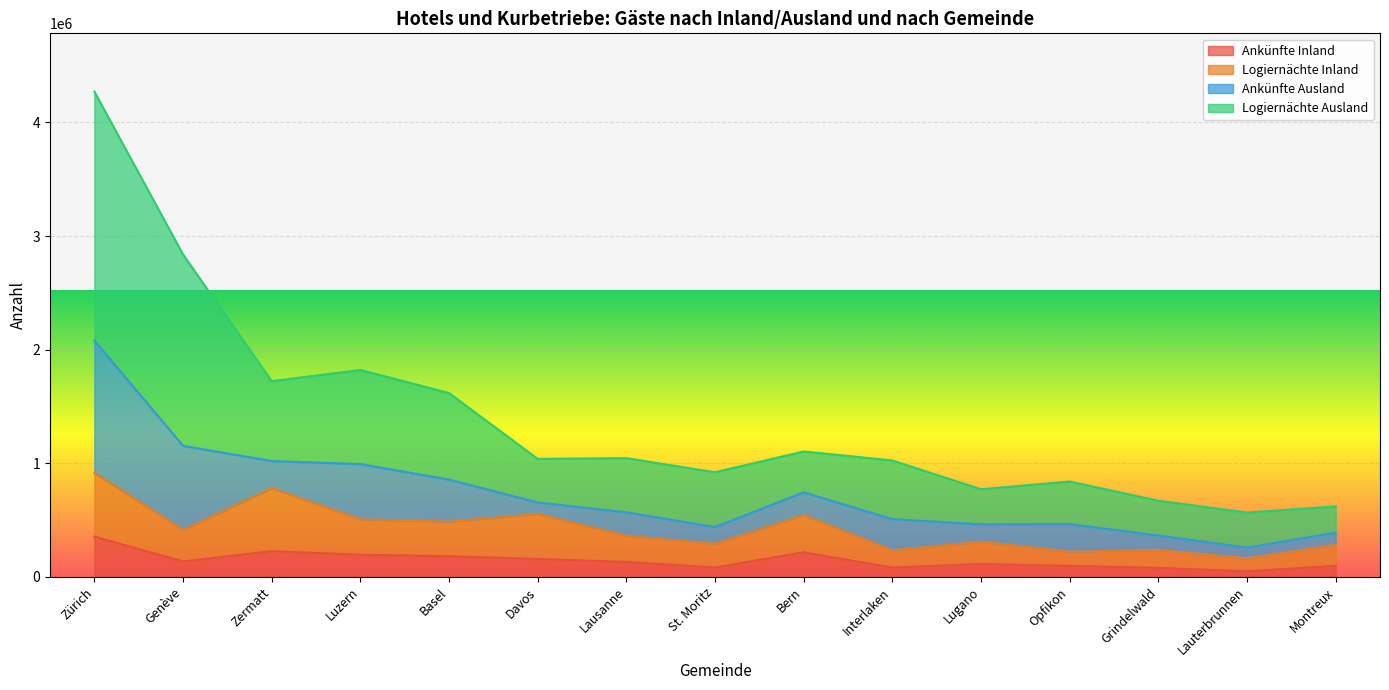

Is it true that Logiernächte Inland equals 485189 at Basel?

True